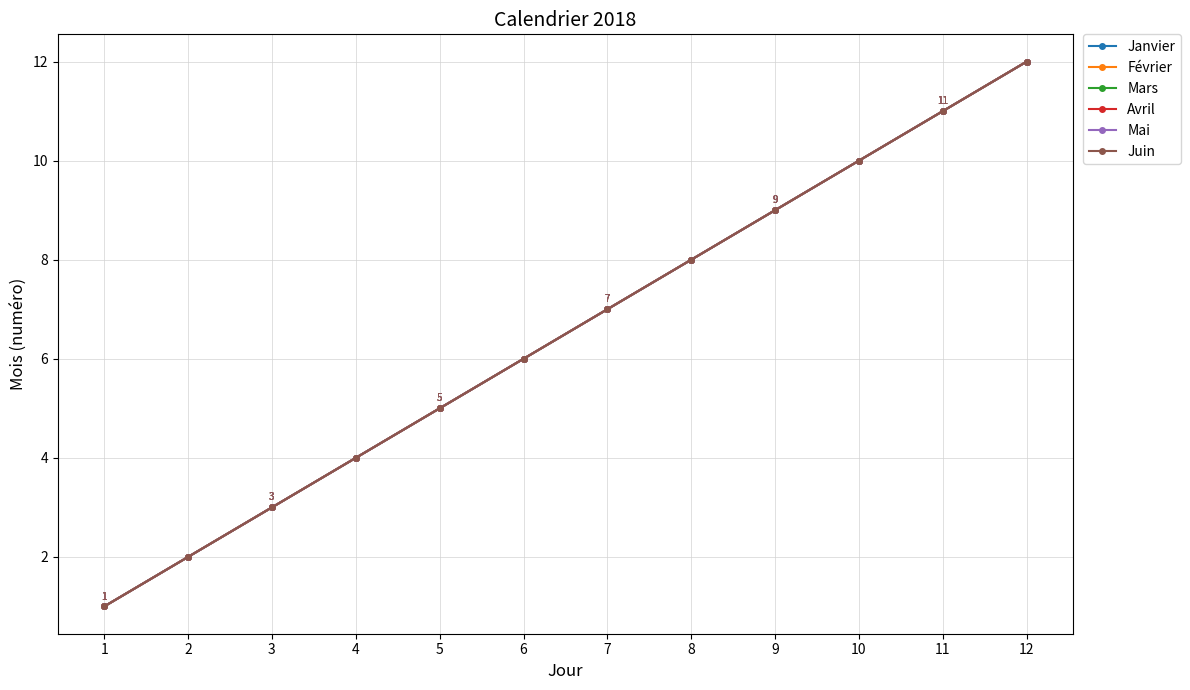

Rank the categories by Mars value from highest to lowest.

12, 11, 10, 9, 8, 7, 6, 5, 4, 3, 2, 1